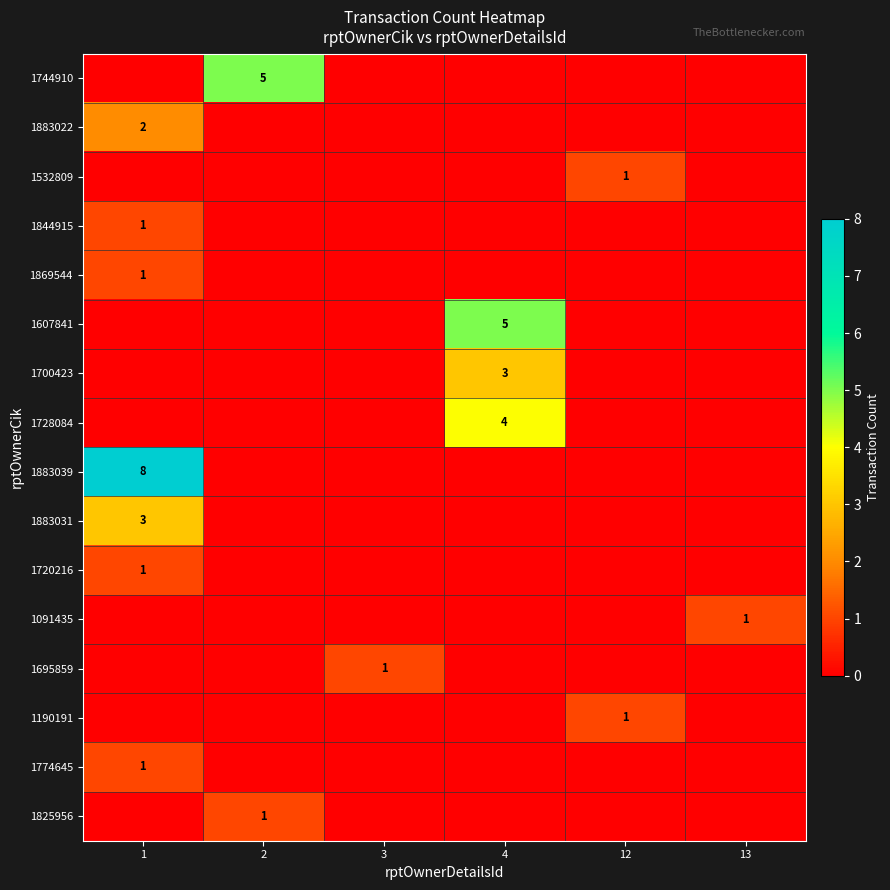

The 1883039 series shows -4 at 13. True or false?

False